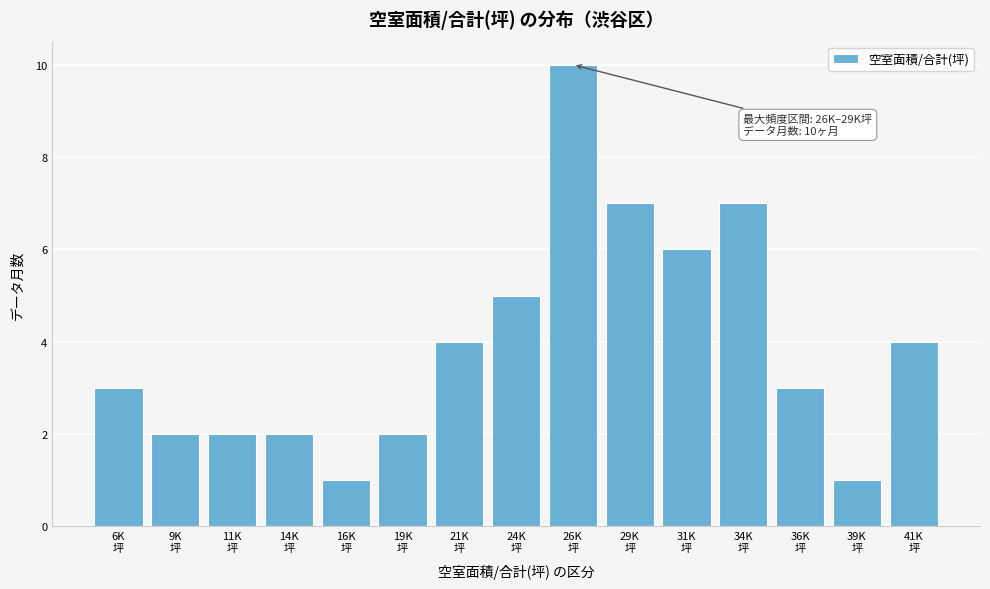

Reading right to left, transcribe all the data shown in this chart.

4	1	3	7	6	7	10	5	4	2	1	2	2	2	3